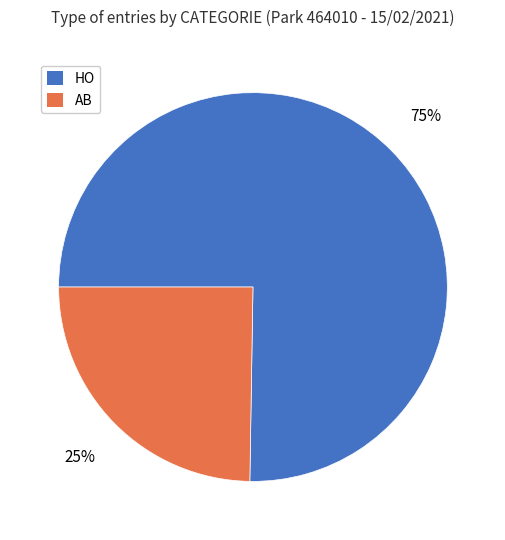

What is the largest slice in the pie chart?

HO